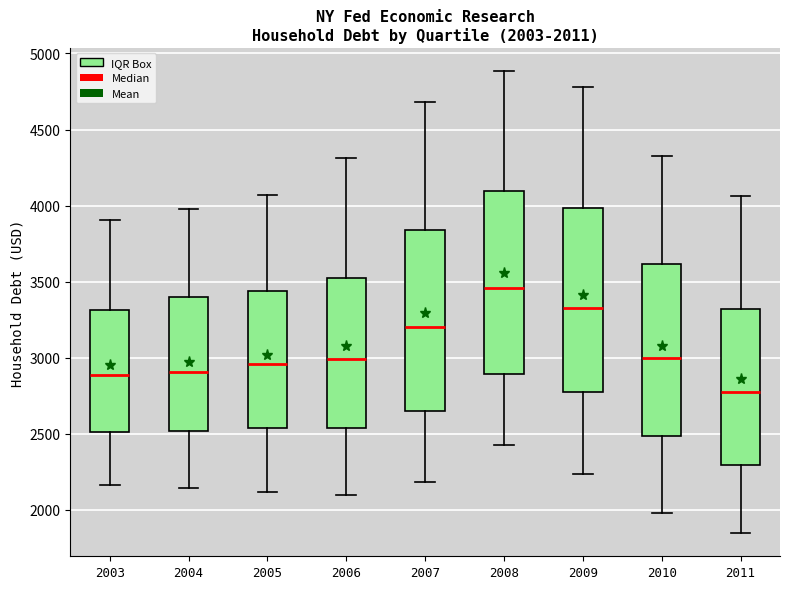

Which box has the highest median line?

2008